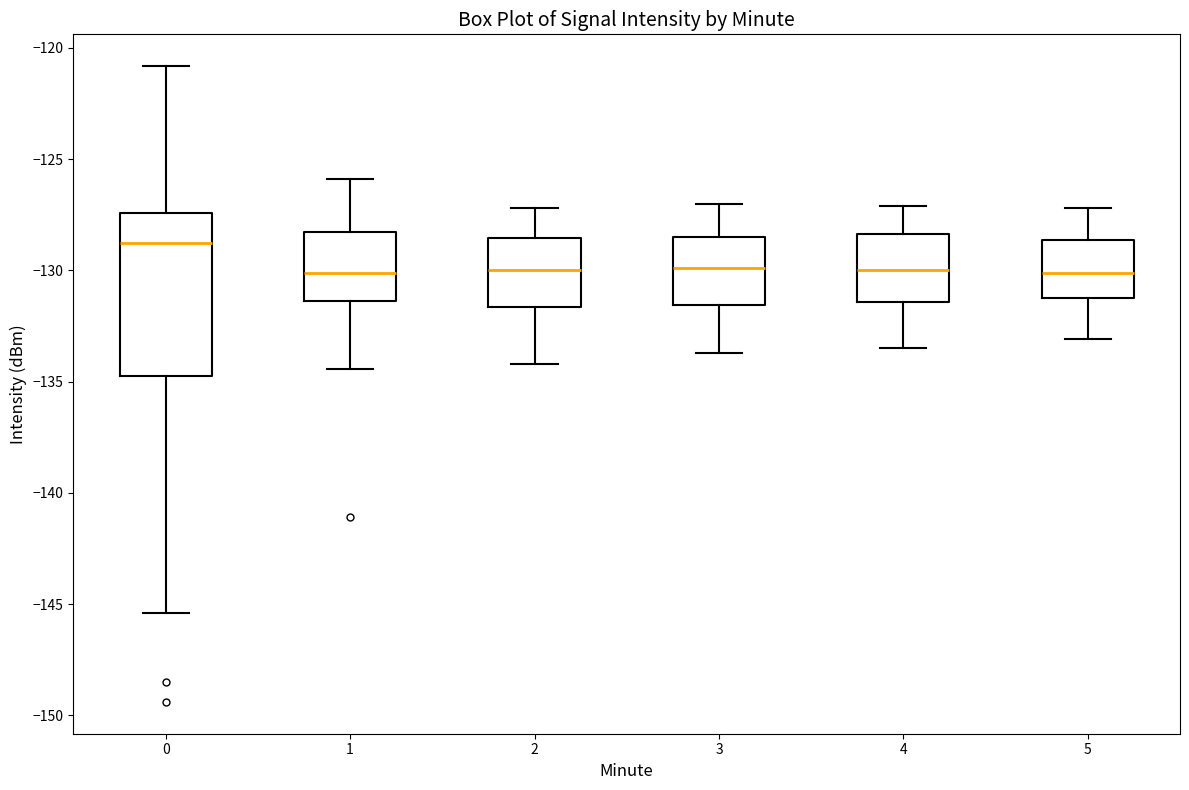

Reading left to right, read every box against the y-axis: the position of its median line, the range the box covers, and the ends of its whiskers. The values are not printed on the chart, so give them approximately, as read against the axis.

0: median -129.0, box -134.5 to -127.5, whiskers -145.5 to -121.0
1: median -130.0, box -131.5 to -128.0, whiskers -134.5 to -126.0
2: median -130.0, box -131.5 to -128.5, whiskers -134.0 to -127.0
3: median -130.0, box -131.5 to -128.5, whiskers -133.5 to -127.0
4: median -130.0, box -131.5 to -128.5, whiskers -133.5 to -127.0
5: median -130.0, box -131.0 to -128.5, whiskers -133.0 to -127.0